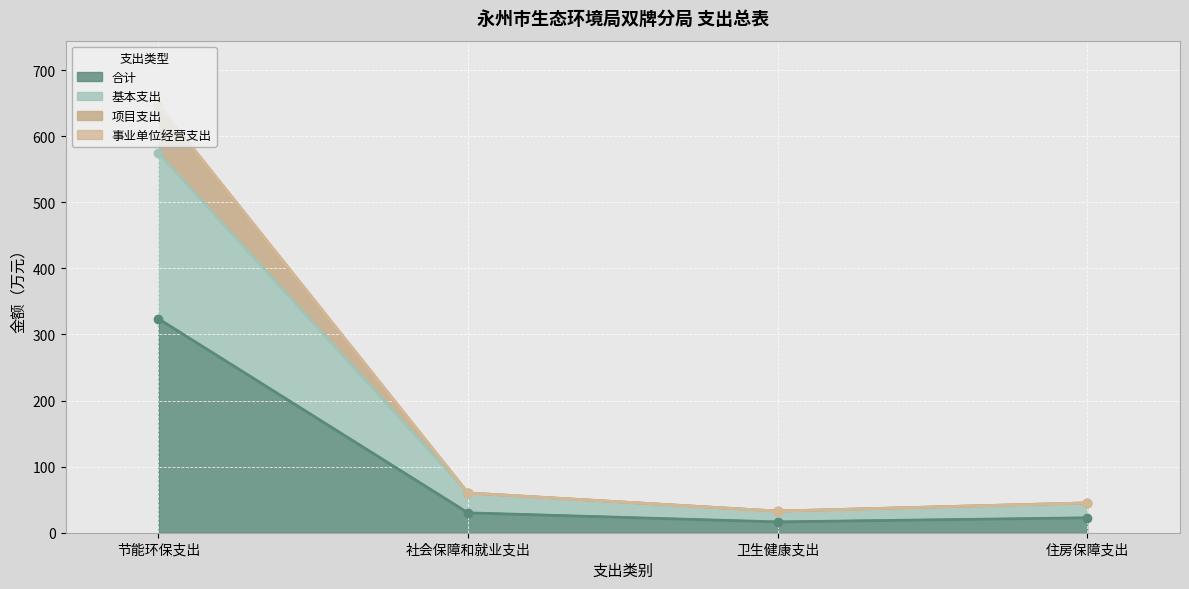

What is the sum of all 基本支出 values?

712.9